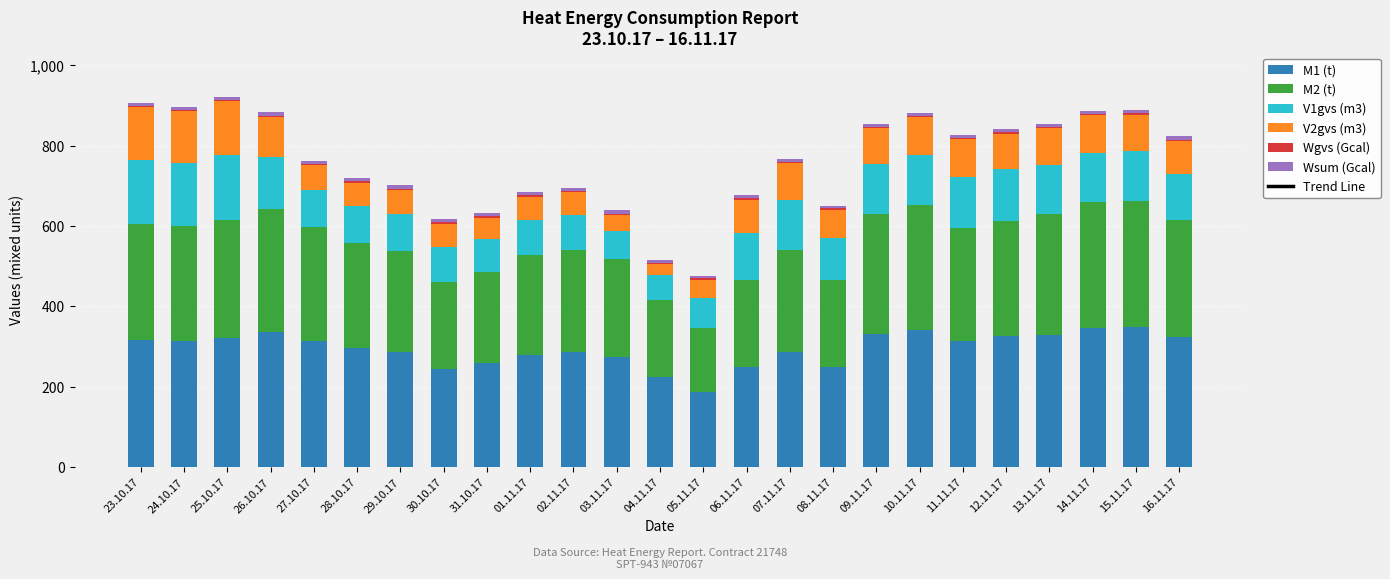

What is the maximum value for M1 (t)?

347.6